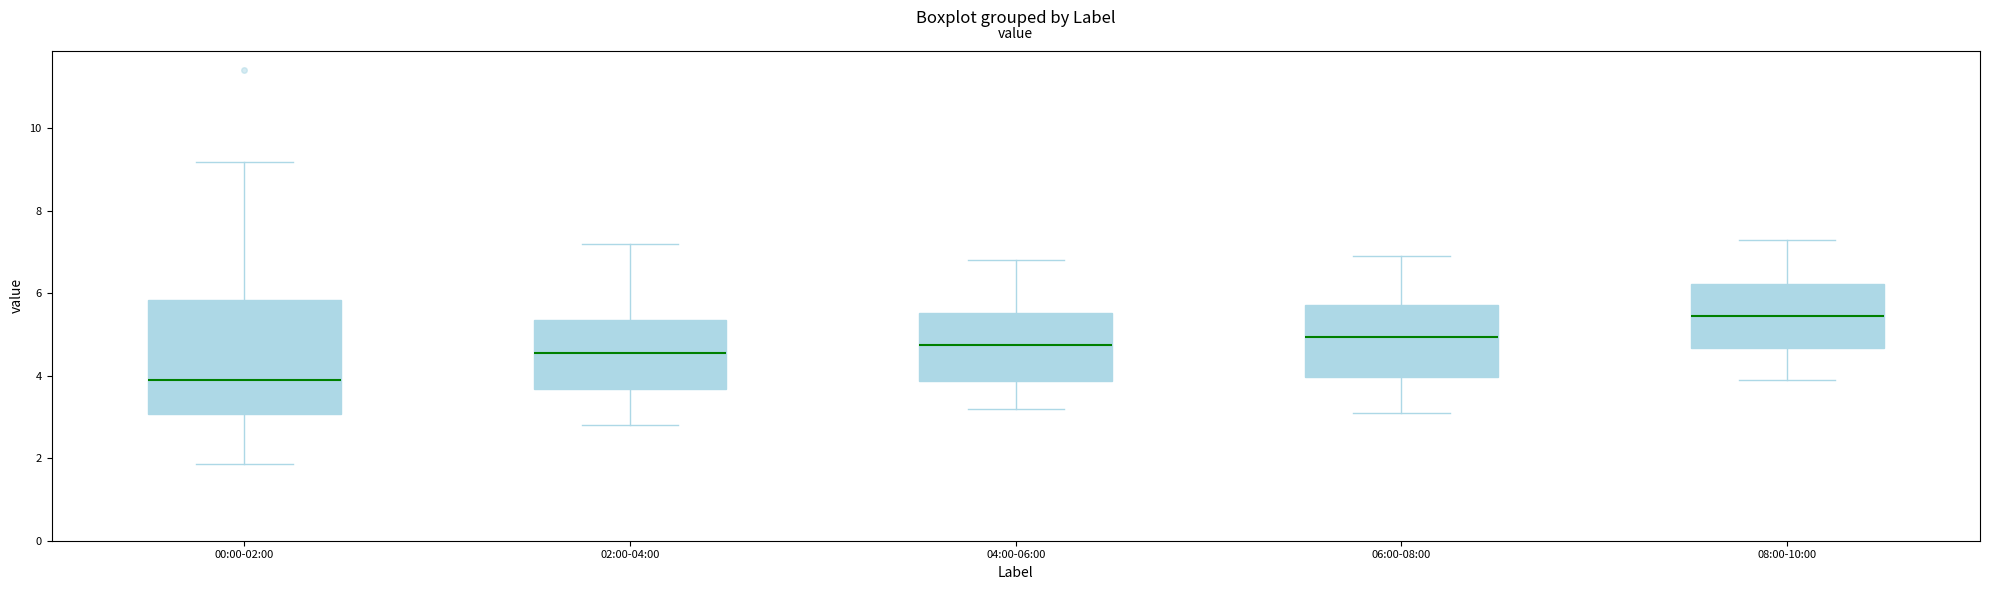

Where does the median line of the box for 00:00-02:00 sit on the y-axis? The values are not printed on the chart, so give them approximately, as read against the axis.

4.0